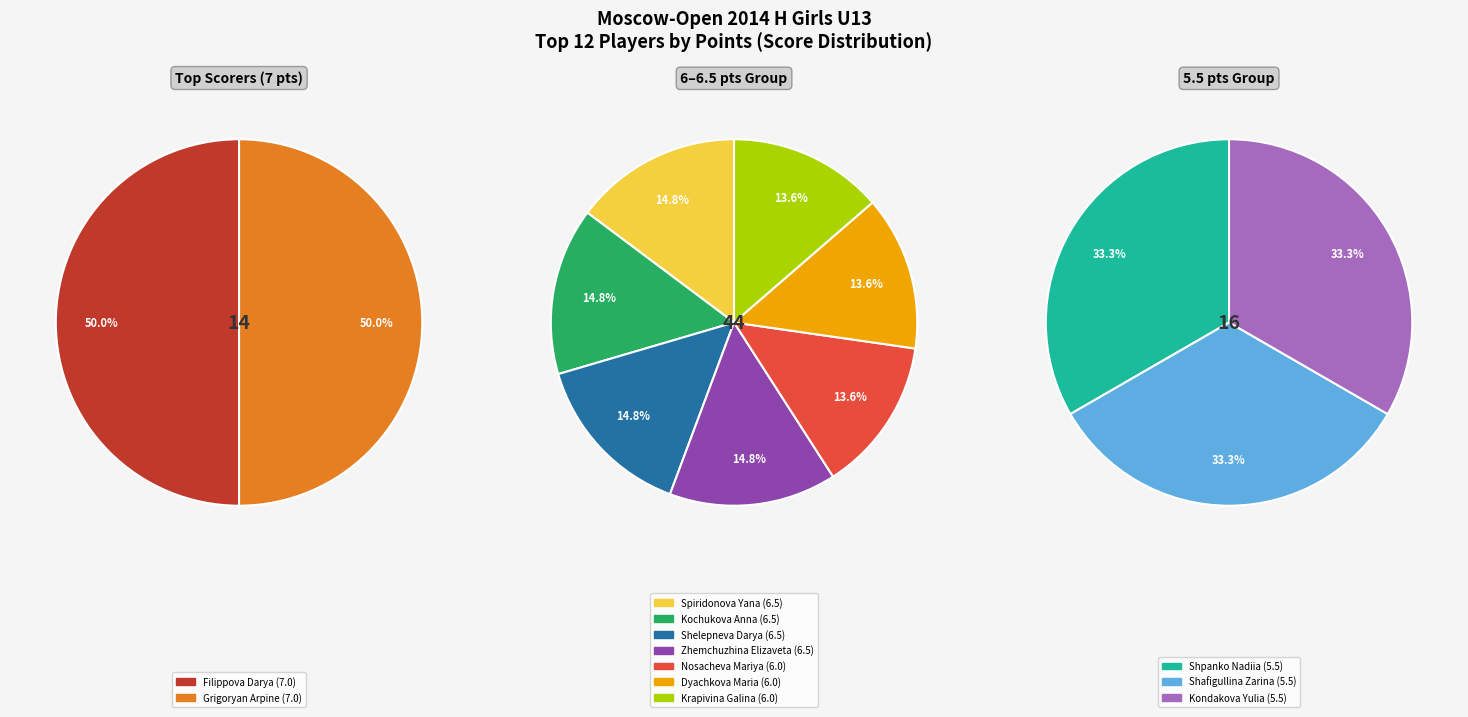

Is there a majority slice in this chart?

No